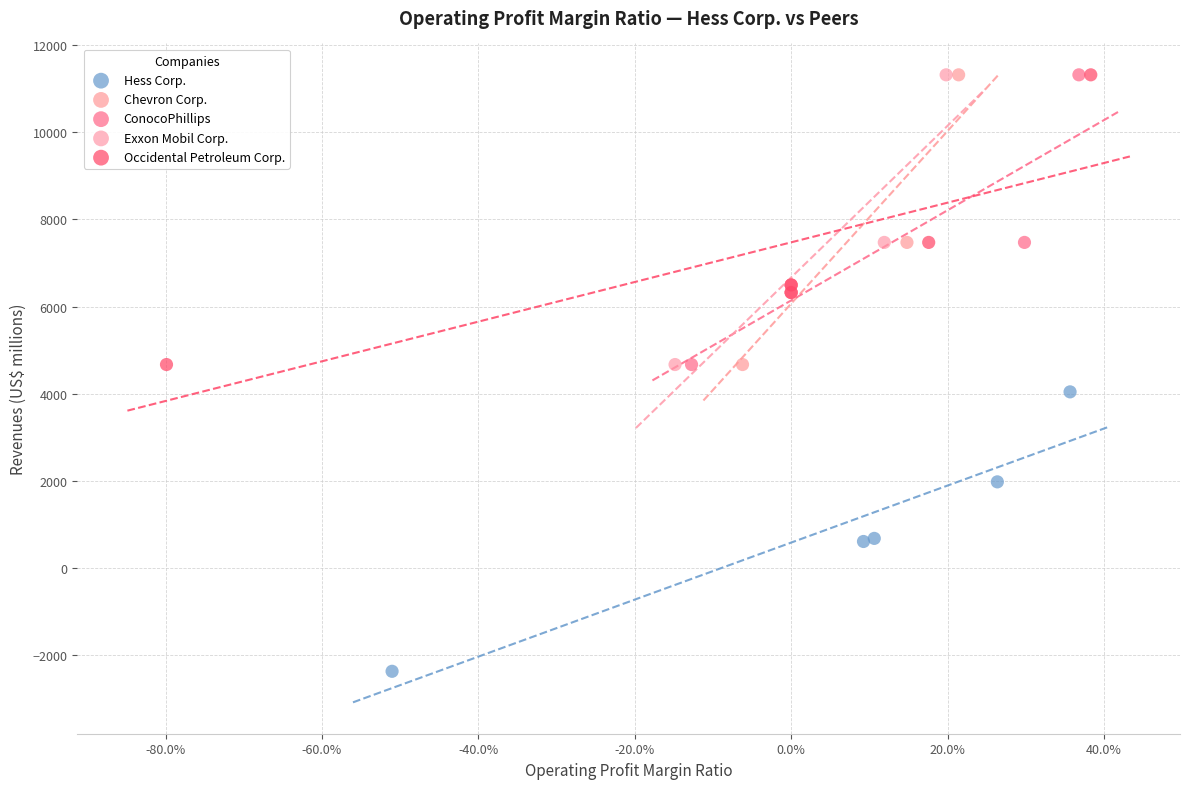

Which series contains the lowest Y value?

Hess Corp.